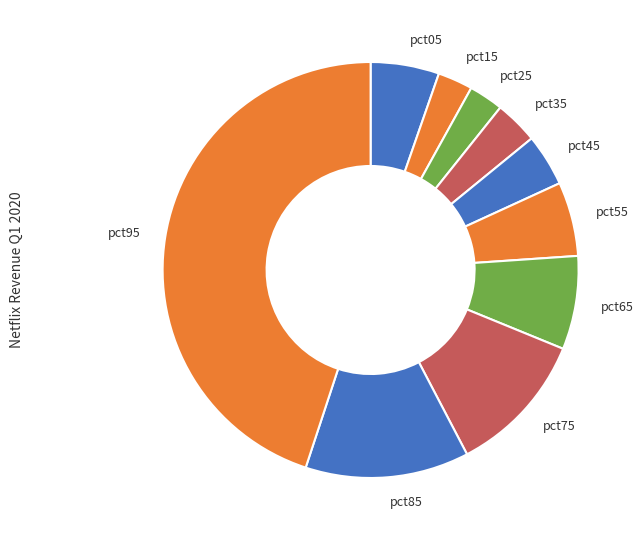

Is the sum of pct65 and pct85 greater than half?

No